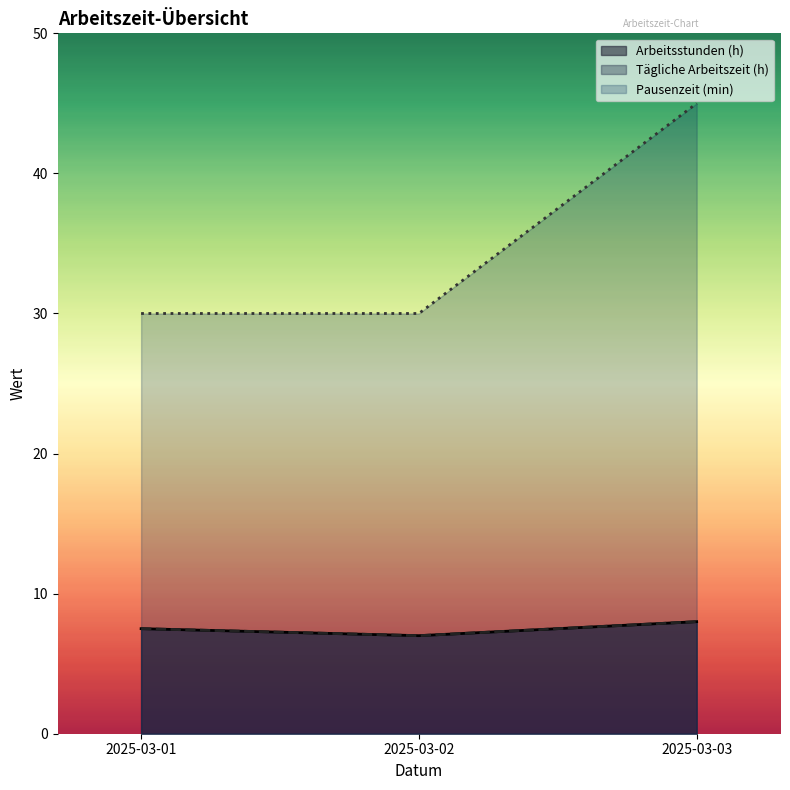

Which series has the widest spread of values?

Pausenzeit (min)